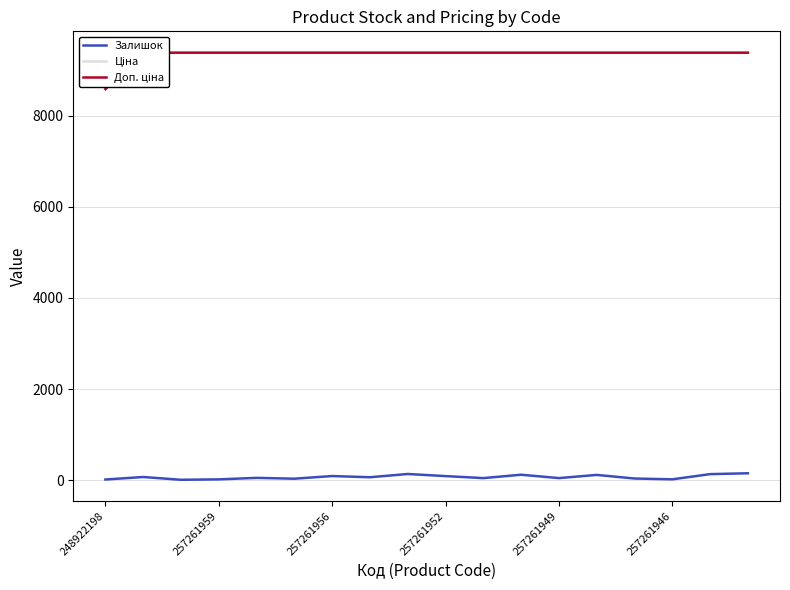

Is it true that Залишок equals 33.0 at 257261946?

True